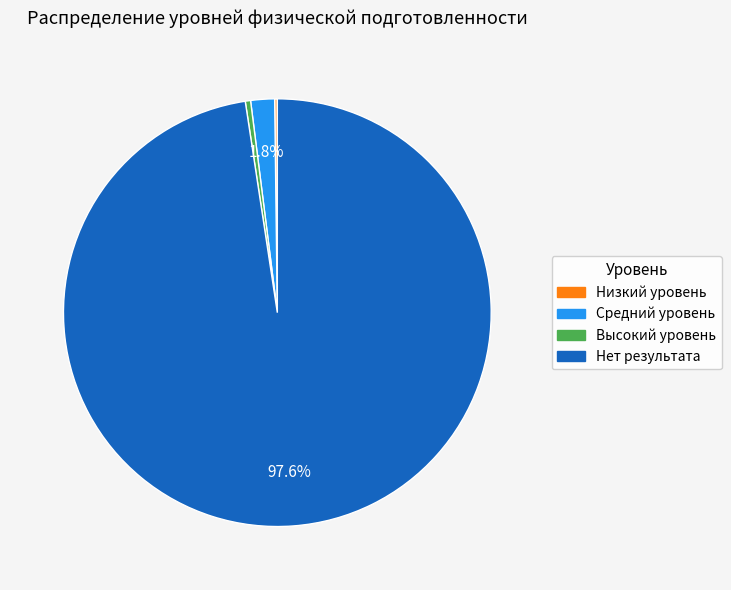

Combined, what portion of the pie is Средний уровень and Нет результата?

99.4%